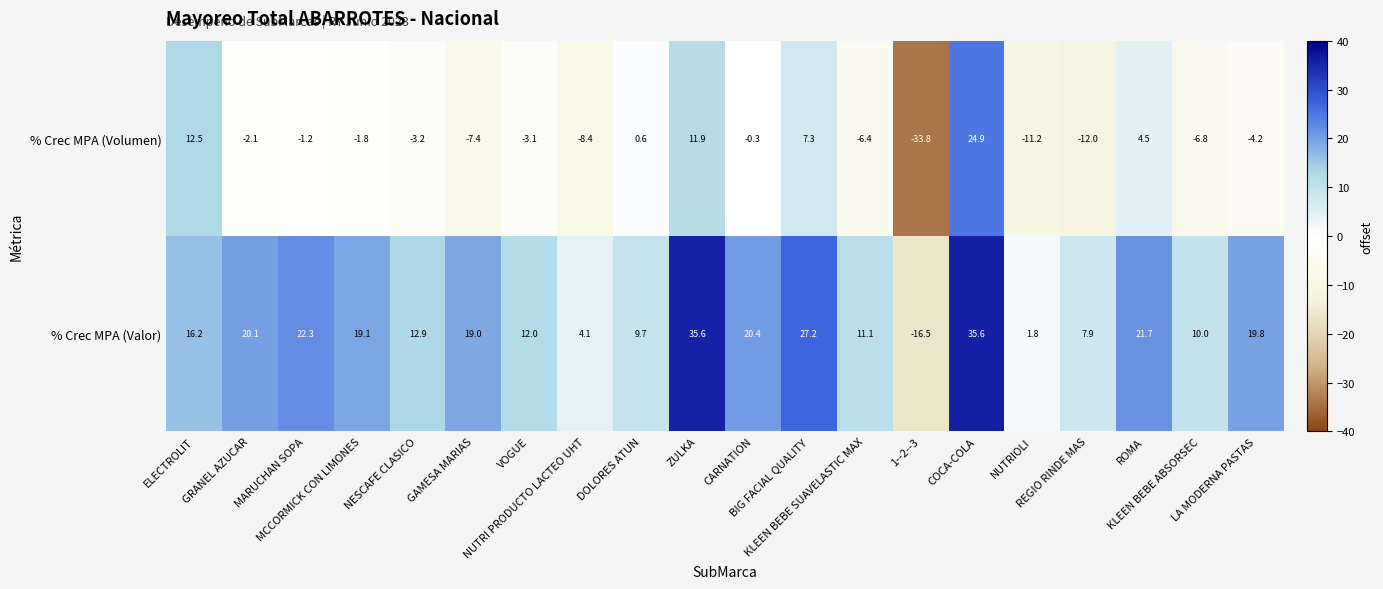

Which series has the largest range (max minus min)?

% Crec MPA (Volumen)